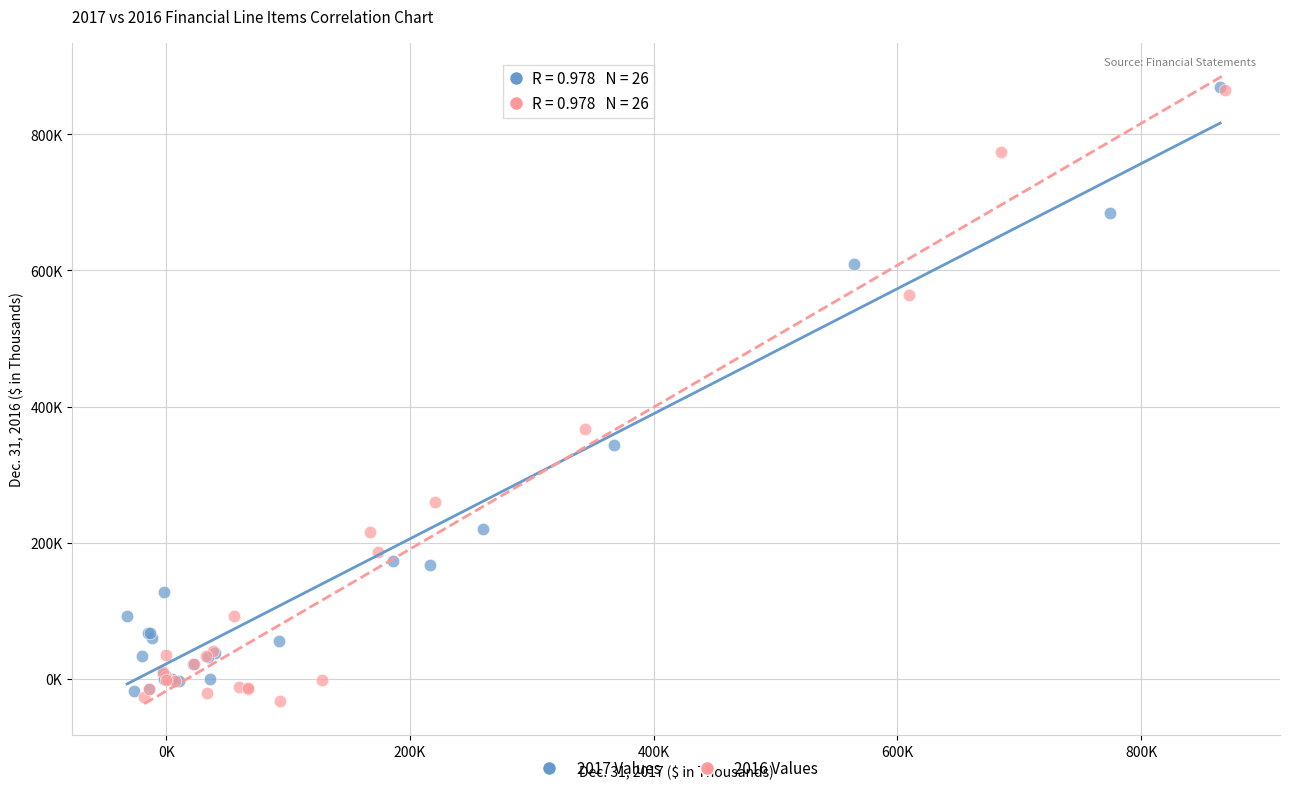

What are all the series names shown in the legend?

2017 Values, 2016 Values